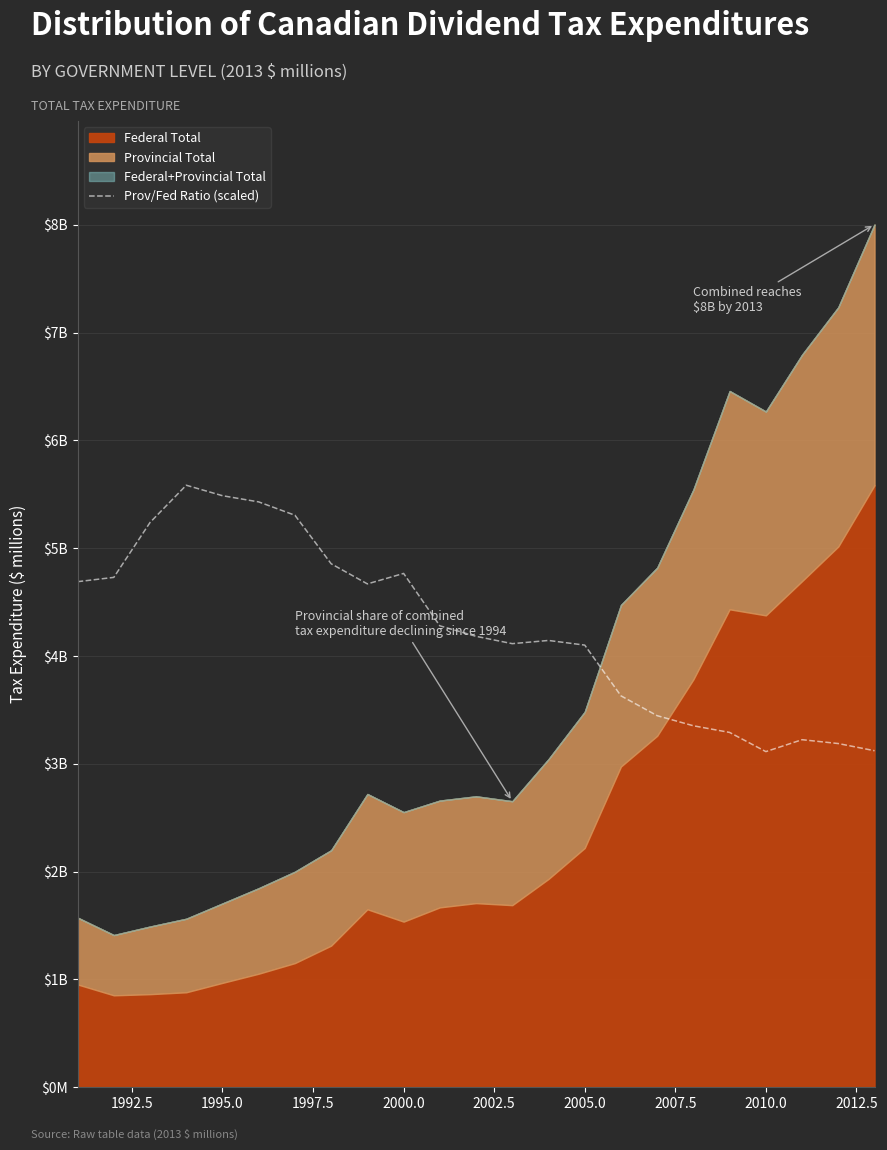

True or false: there are more than 1 points higher than both neighbors.

True